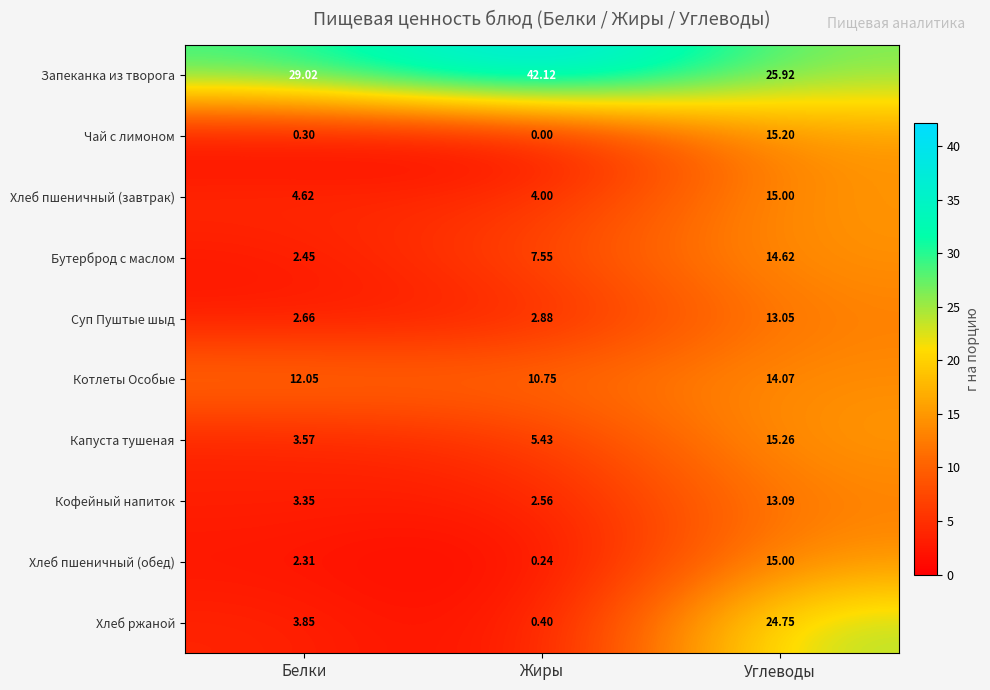

Where is Суп Пуштые шыд nearest to the value 7?

Жиры